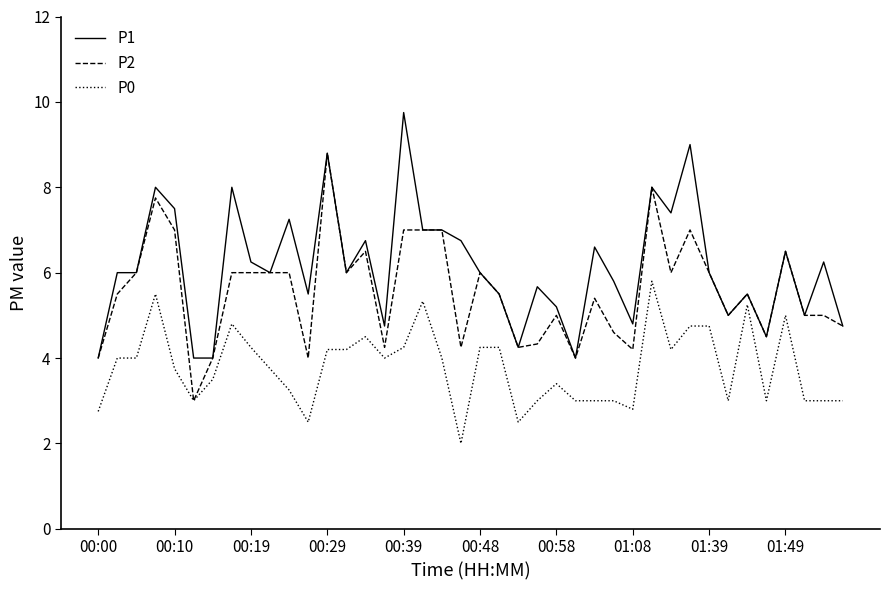

What is the difference between the maximum and minimum values in the P1 series?

5.8